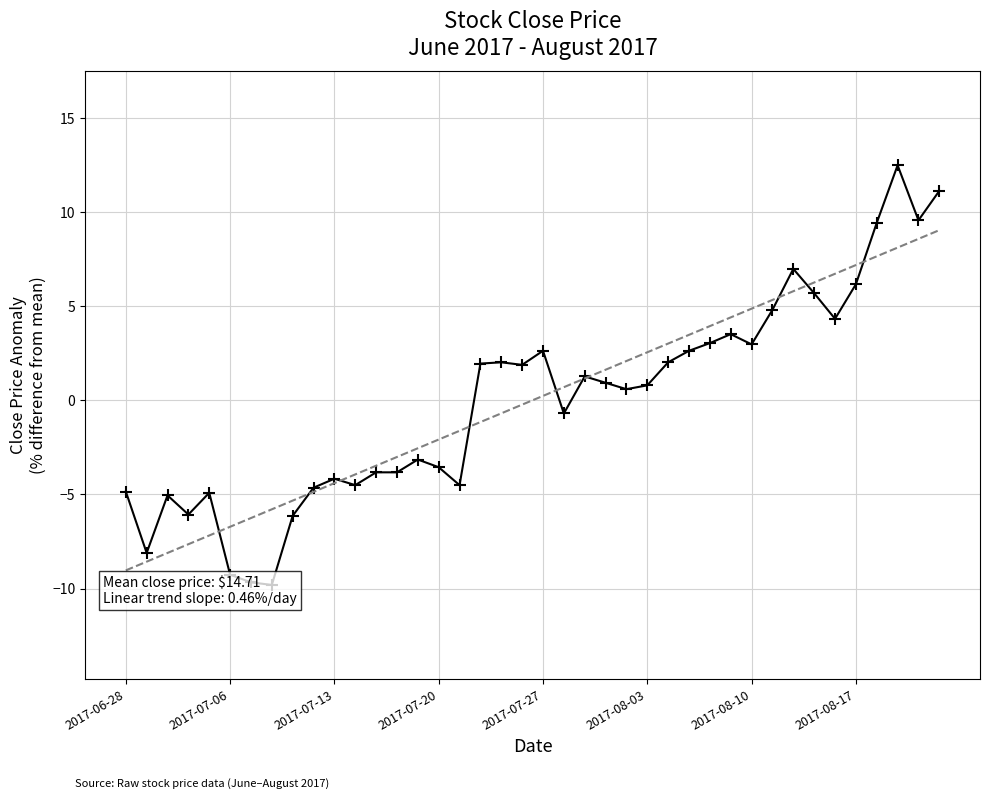

What is the value of the 13th point from the left?

-3.8